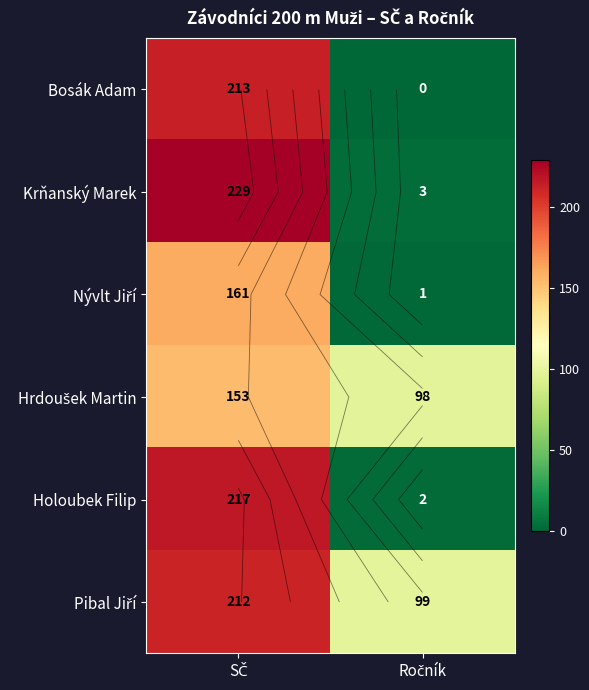

Which category has the lowest value in the Hrdoušek Martin series?

Ročník